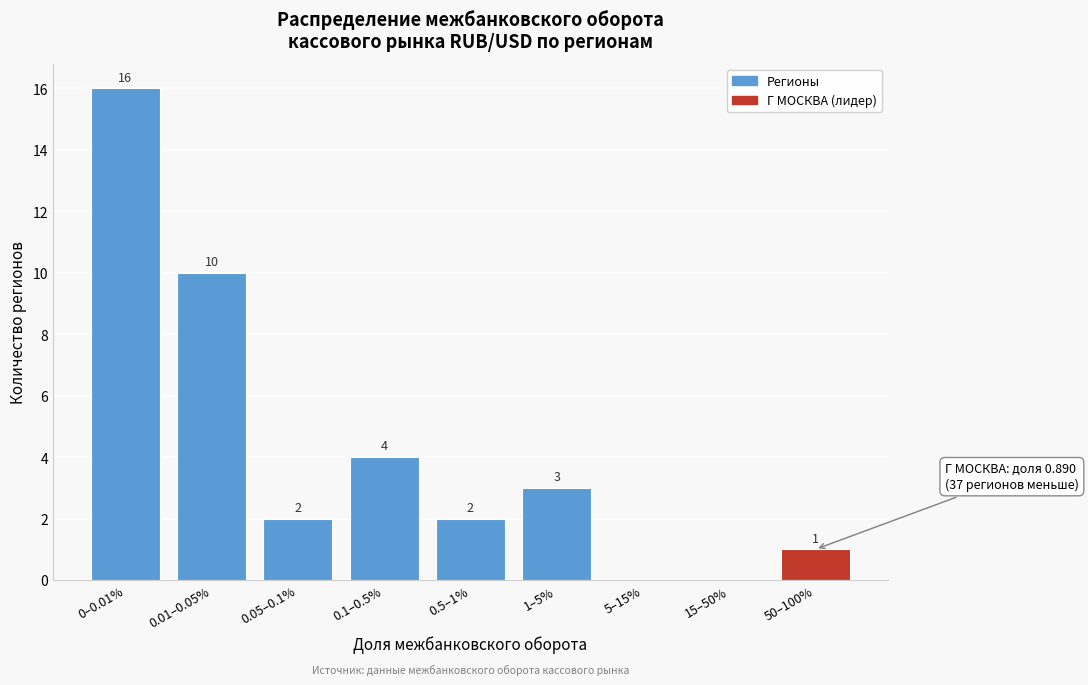

Reading left to right, extract all data points from this chart.

0–0.01%=16	0.01–0.05%=10	0.05–0.1%=2	0.1–0.5%=4	0.5–1%=2	1–5%=3	5–15%=0	15–50%=0	50–100%=1